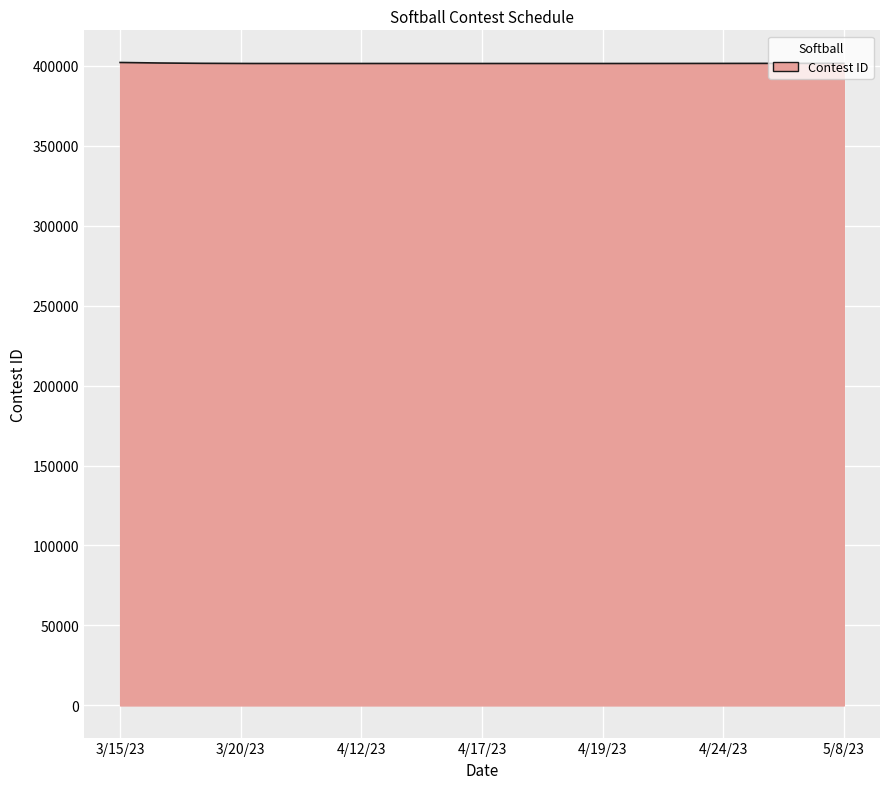

What is the minimum value shown in the chart?

401313.5